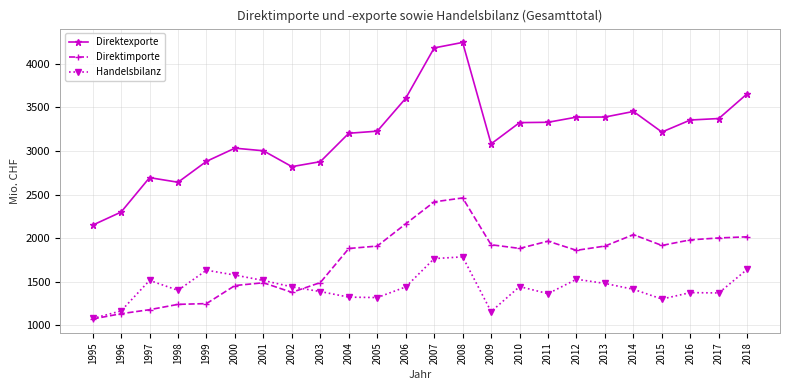

In Direktexporte, how many points are higher than both neighbors (excluding endpoints)?

4